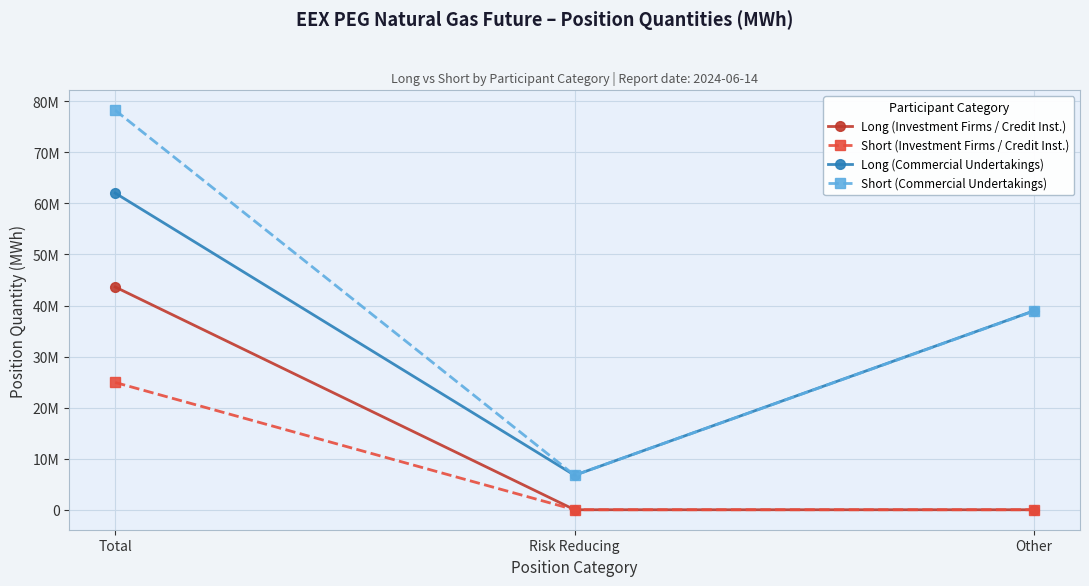

Is it true that Long (Investment Firms / Credit Inst.) equals 0 at Other?

True